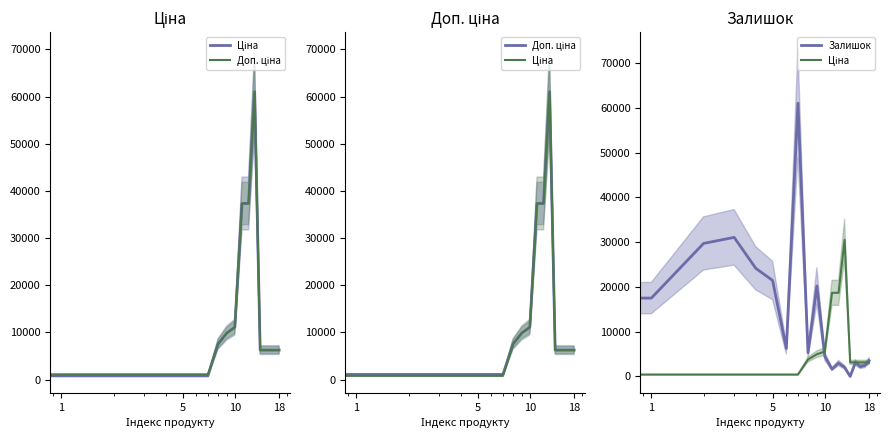

What is the sum of all Доп. ціна values?

204426.2